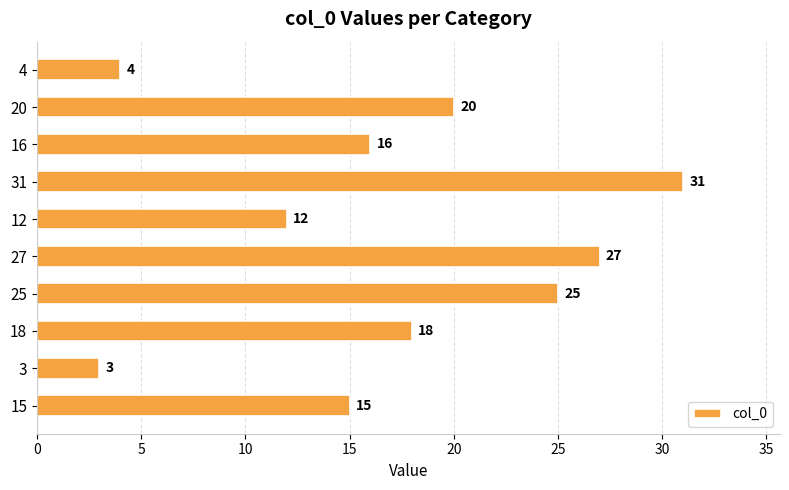

Which label corresponds to the smallest value in the chart?

3